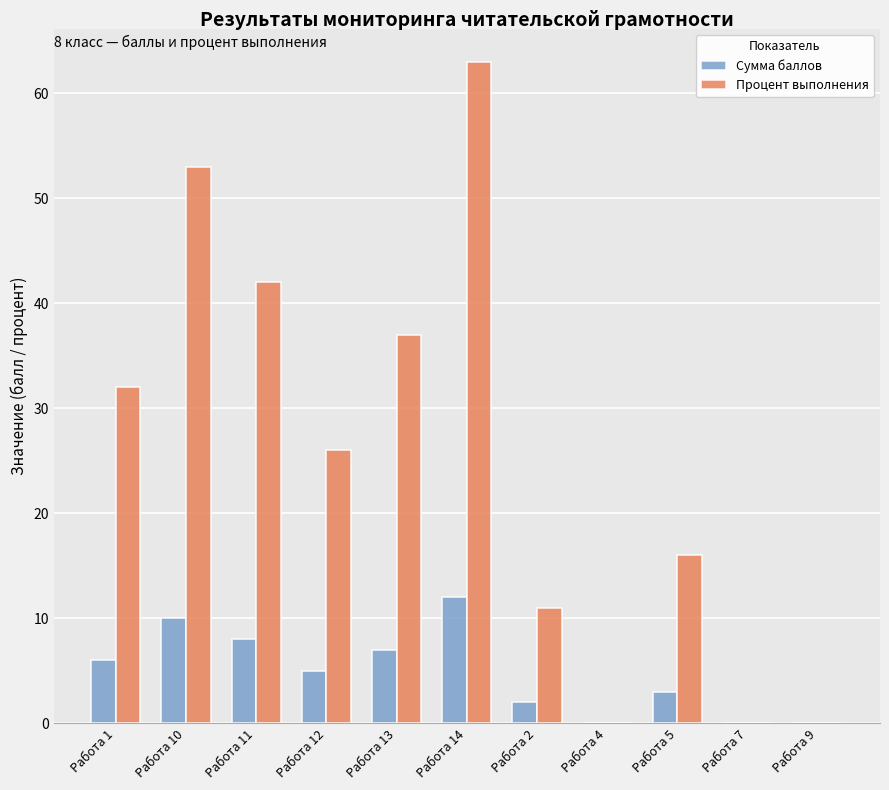

What is the maximum value shown in the chart?

63